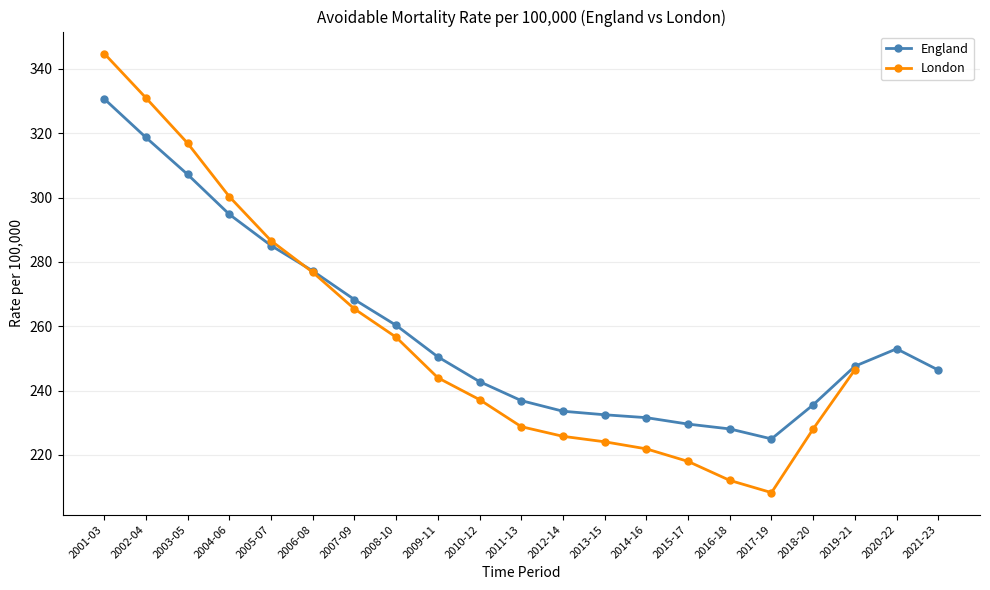

How many lines are shown in the chart?

2